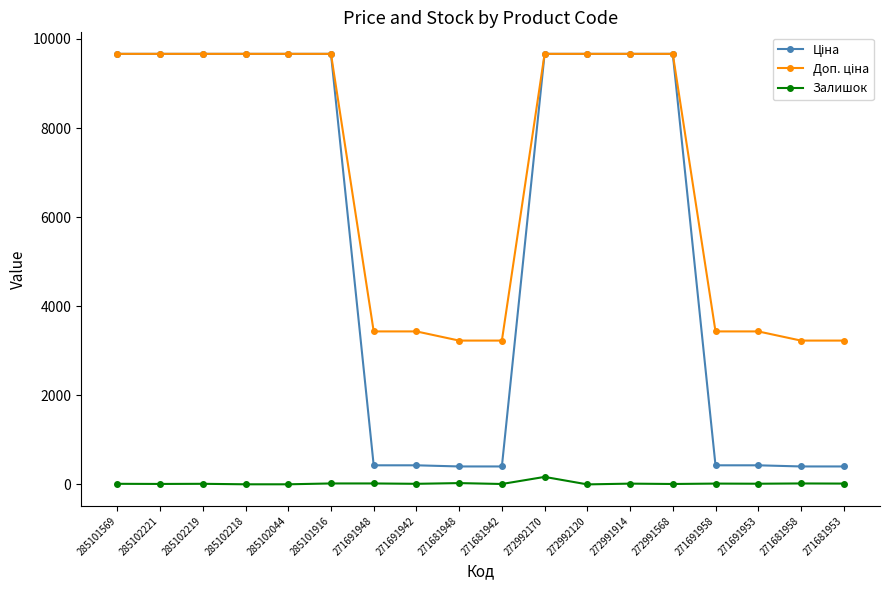

True or false: Залишок has more than 2 interior local peaks.

True